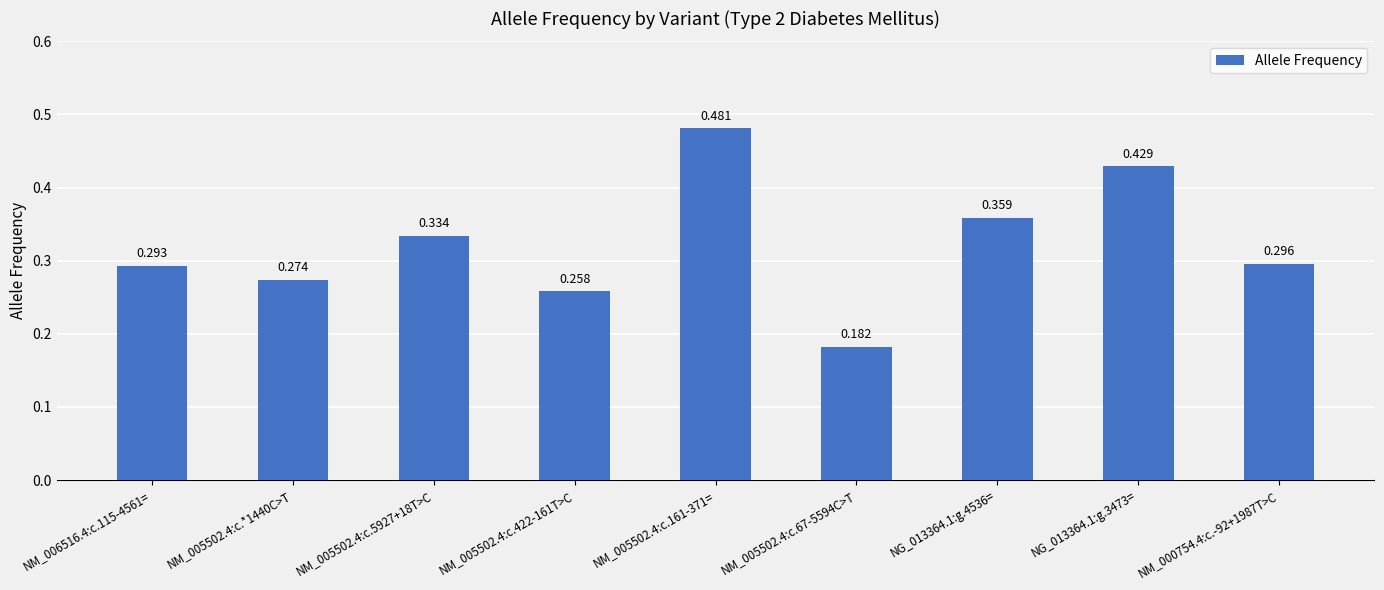

True or false: the data shows 0.1 at NM_005502.4:c.422-161T>C.

False